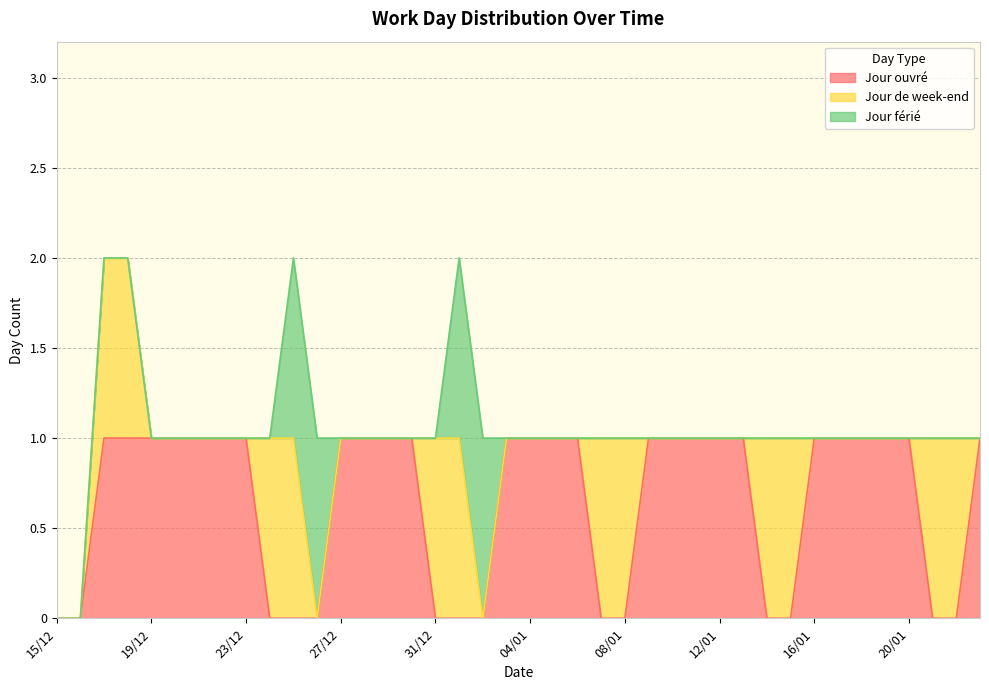

At which label is Jour férié closest to 0?

15/12